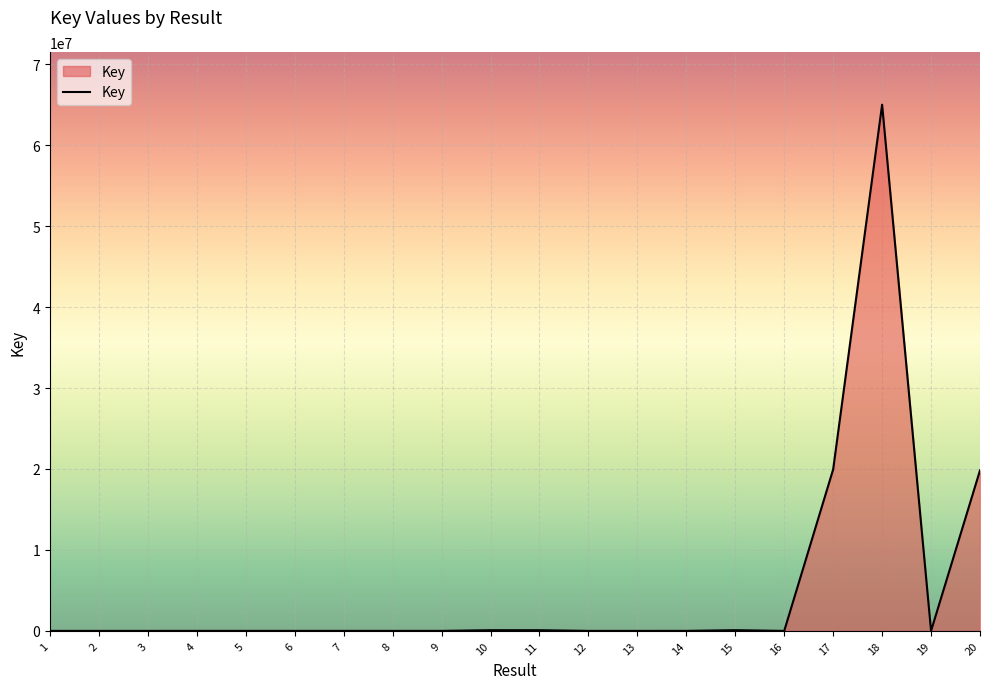

At which label is the value closest to 32500429?

17